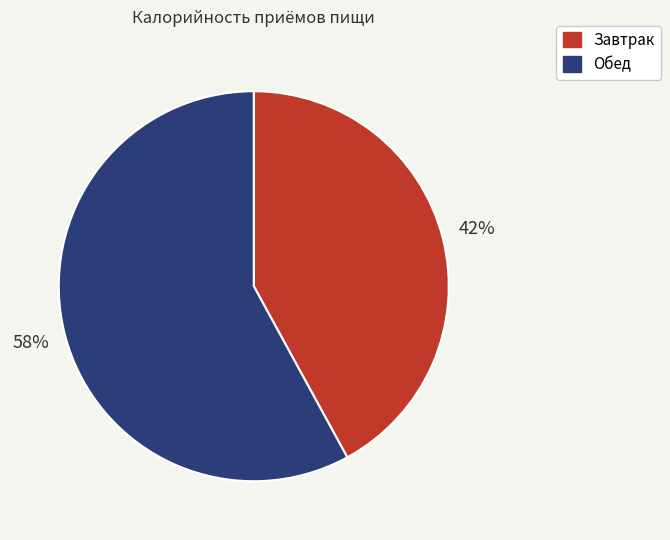

To the nearest percent, what is the combined percentage of Завтрак and Обед?

100%